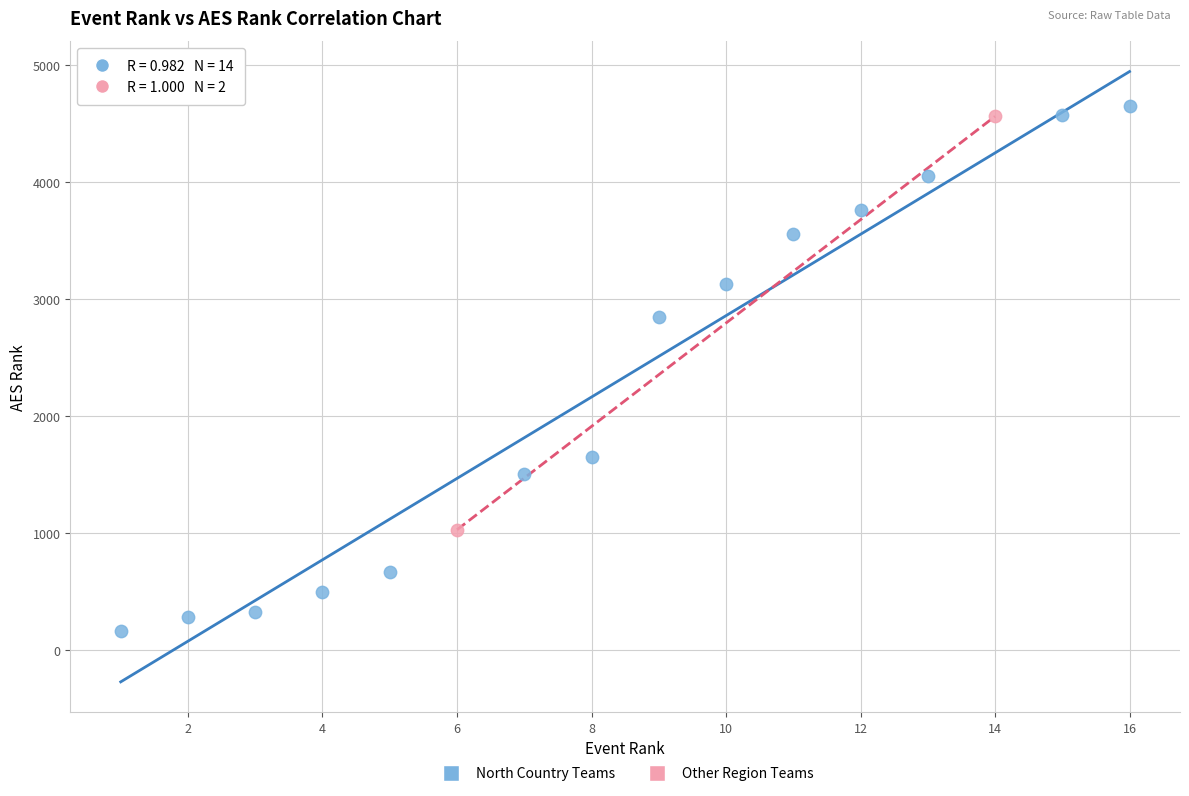

Which series has the widest spread of Y values?

North Country Teams